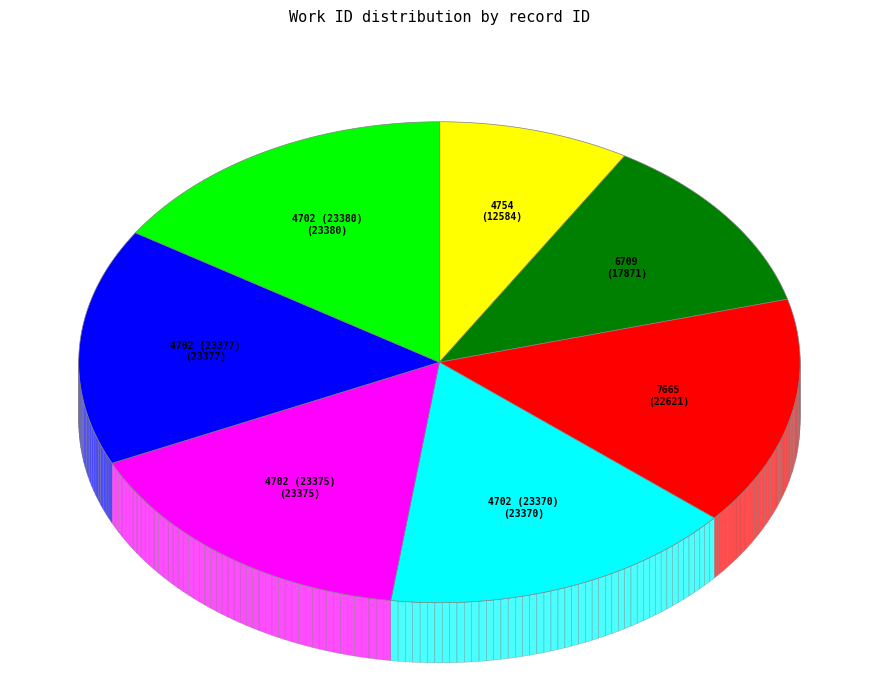

What is the ratio of the value at 7665 to the value at 4702 (23377)?

1.0